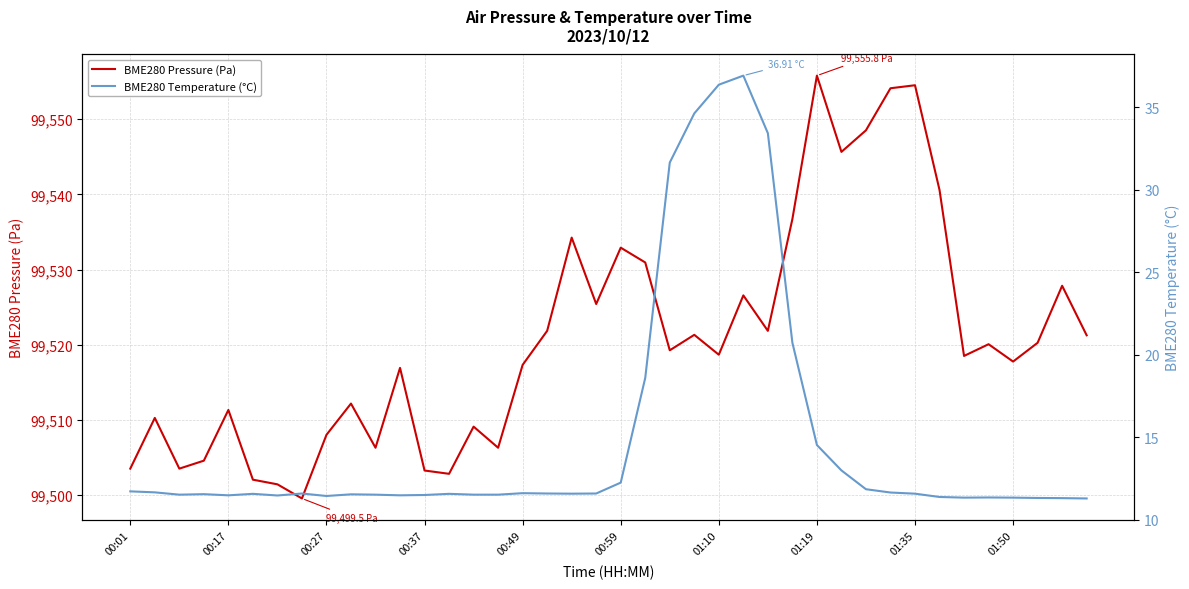

The BME280 Pressure (Pa) series shows 25266.5 at 01:35. True or false?

False